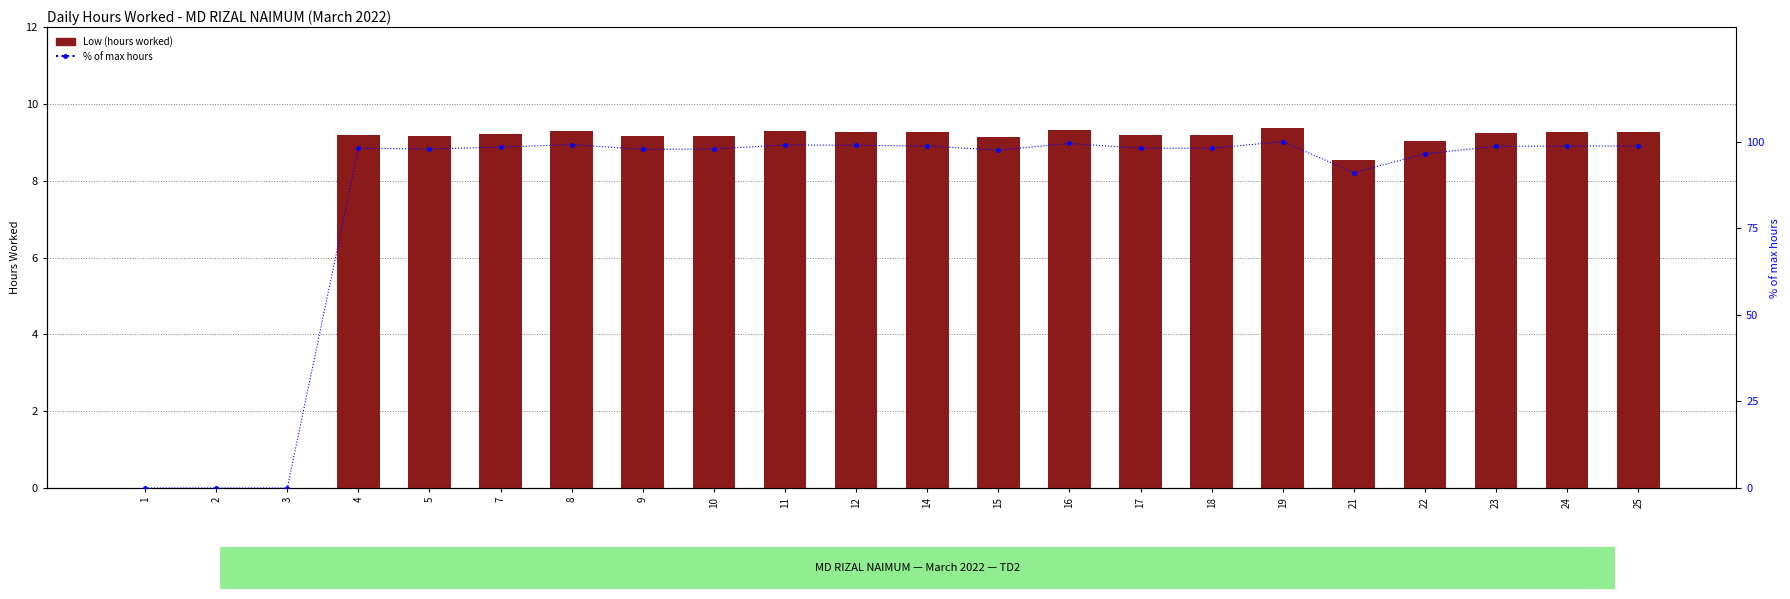

Between 17 and 23, which is larger?

23